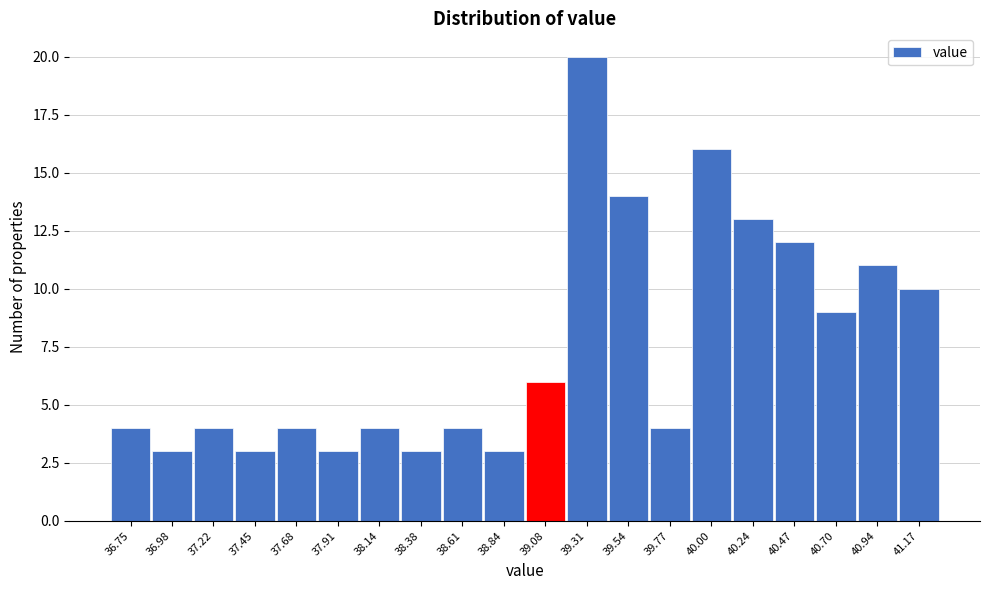

Reading left to right, extract all data points from this chart.

36.75=4	36.98=3	37.22=4	37.45=3	37.68=4	37.91=3	38.14=4	38.38=3	38.61=4	38.84=3	39.08=6	39.31=20	39.54=14	39.77=4	40.00=16	40.24=13	40.47=12	40.70=9	40.94=11	41.17=10